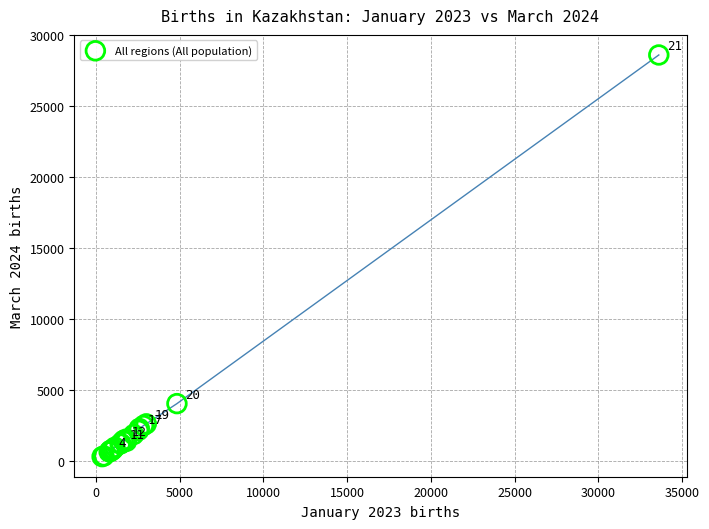

What Y value in the scatter plot is closest to 14470?

4060